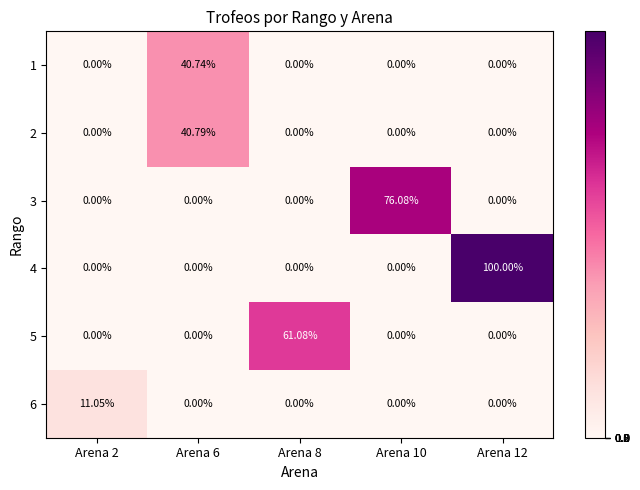

Count the number of categories in the chart.

5